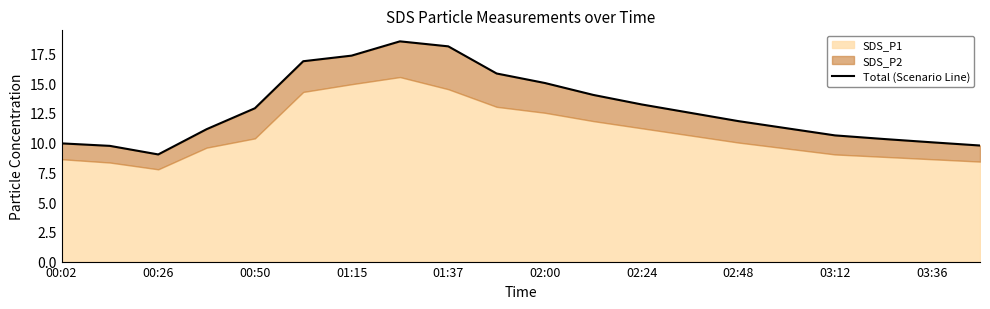

Reading left to right, what are all the values shown in this chart?

9.9	9.7	9.0	11.1	12.9	16.8	17.3	18.5	18.1	15.8	15.0	14.0	13.2	12.5	11.8	11.2	10.6	10.3	10.0	9.8